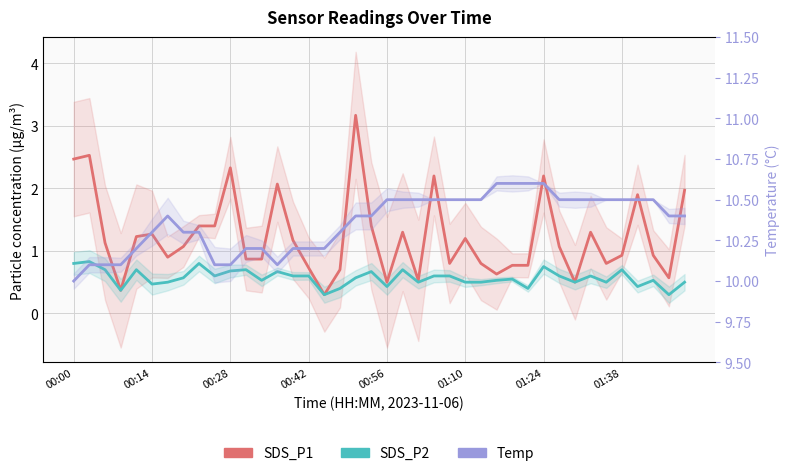

What are all the series names shown in the legend?

SDS_P1, SDS_P2, Temp